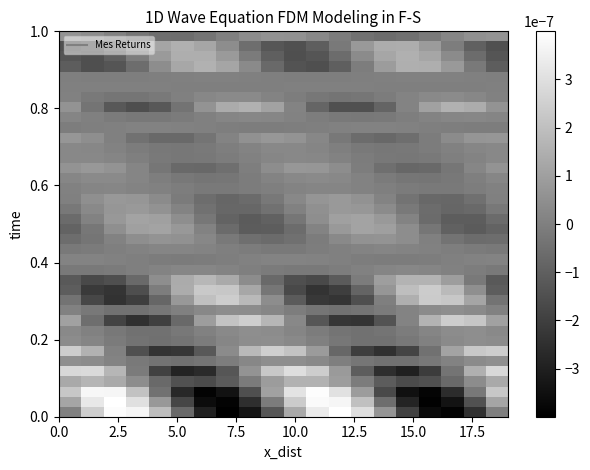

At how many categories does at least one series exceed 0?

20